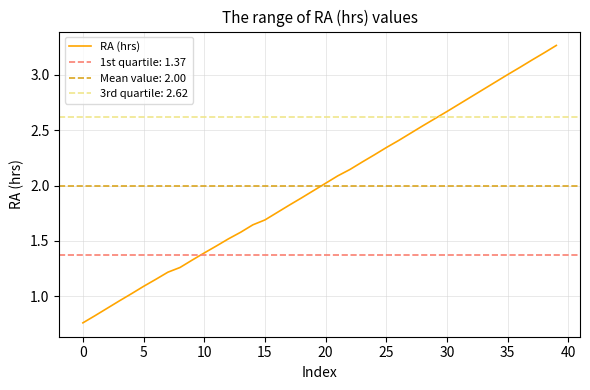

The value of RA (hrs) at 5 is 1.1. True or false?

True